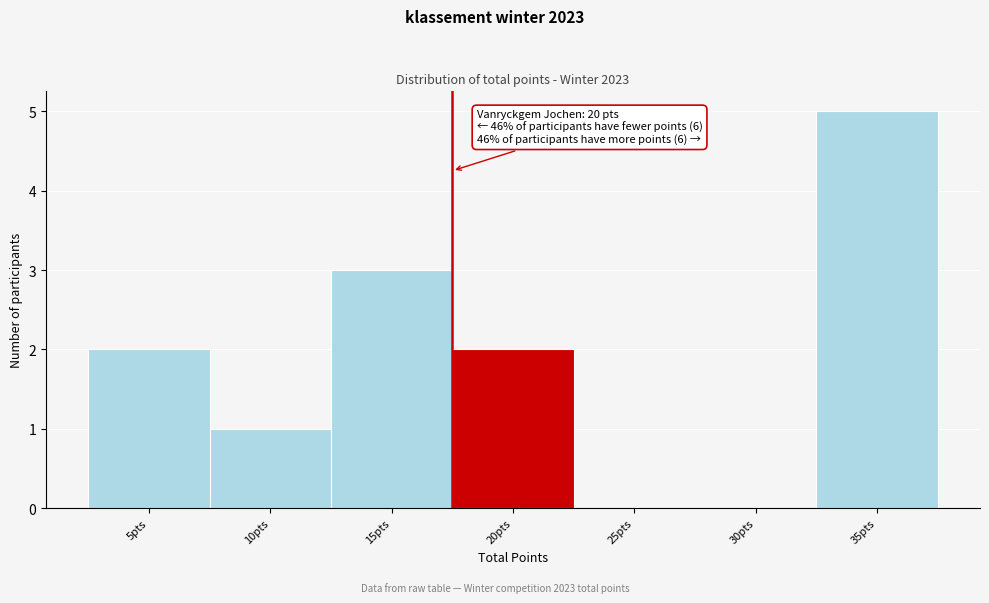

Reading right to left, extract all data points from this chart.

35pts=5	30pts=0	25pts=0	20pts=2	15pts=3	10pts=1	5pts=2